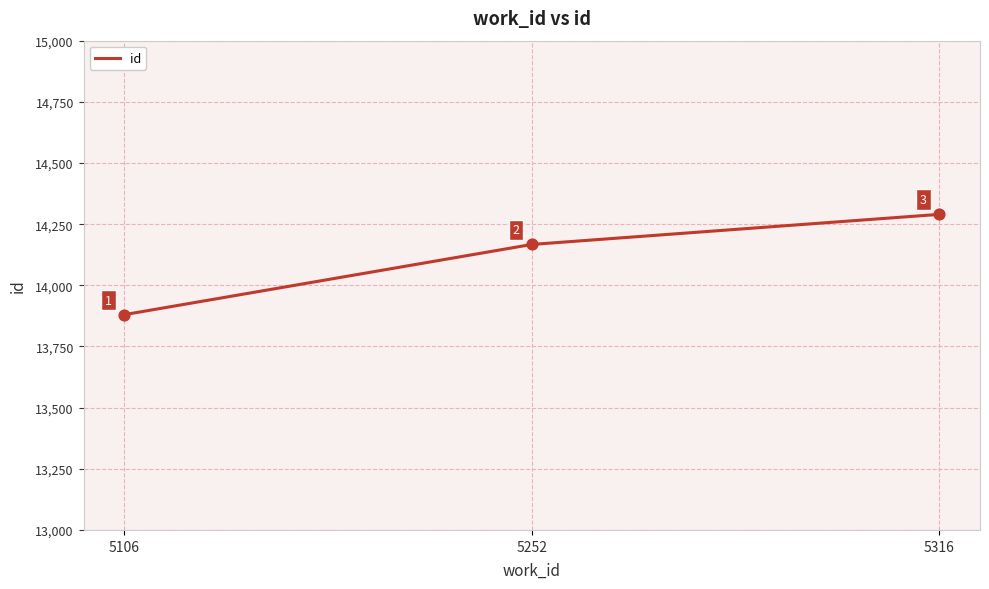

What is the change in value from 5106 to 5316?

+410